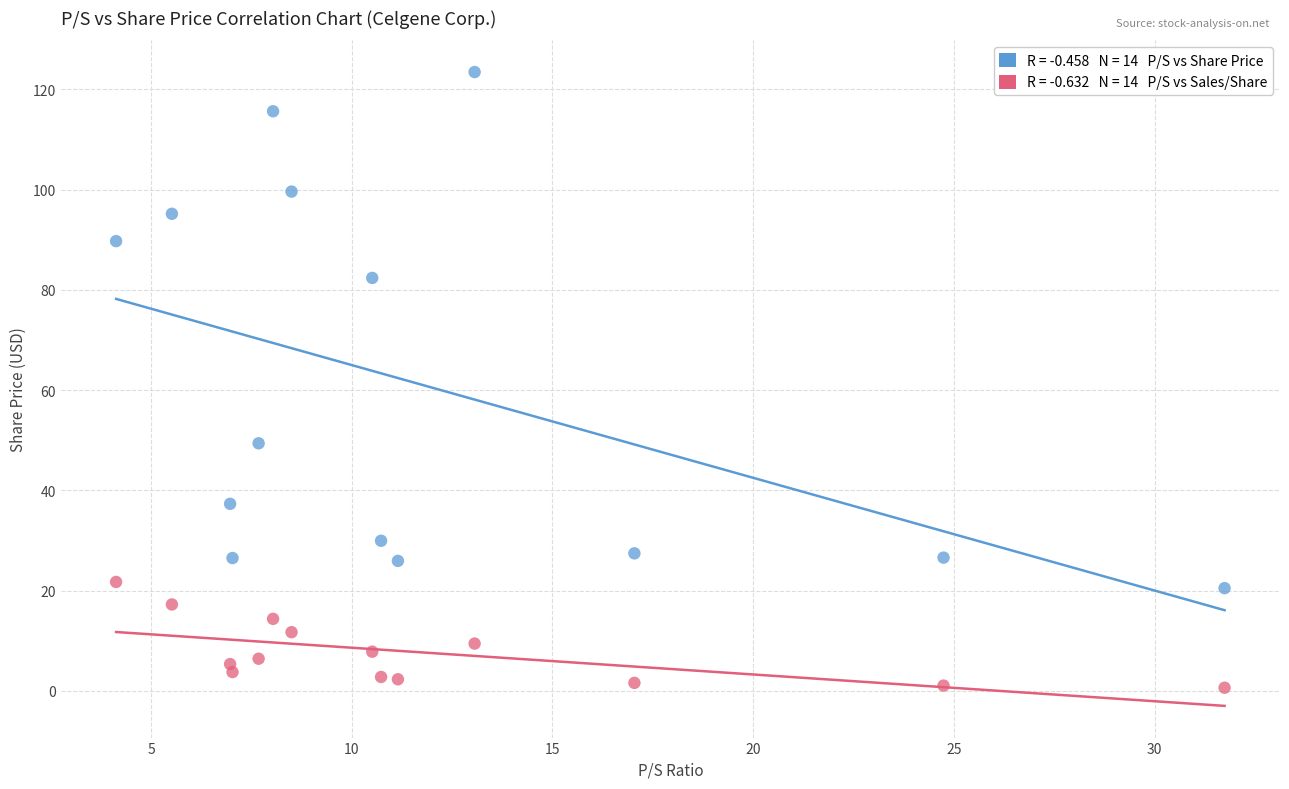

Across all data points, what is the range of Y values (max minus min)?

122.8